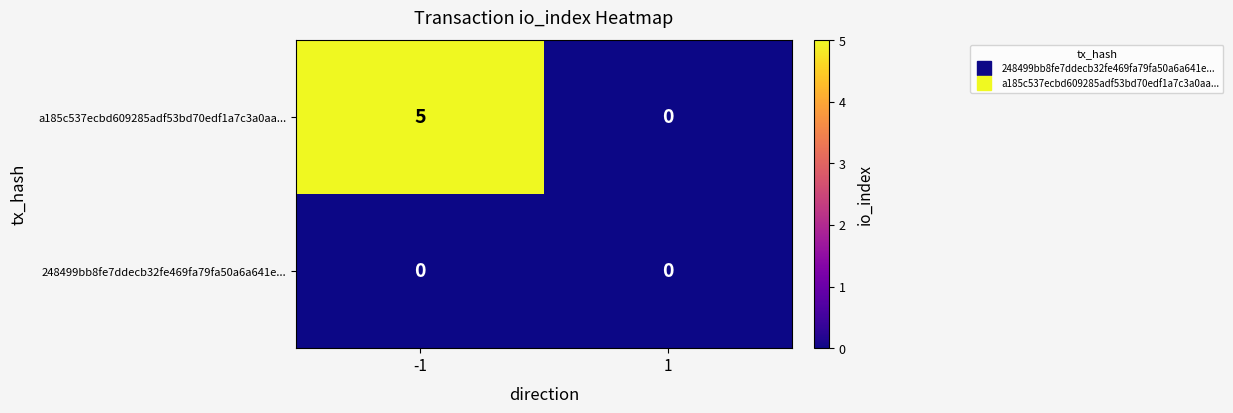

Which category has the highest value across all series?

-1